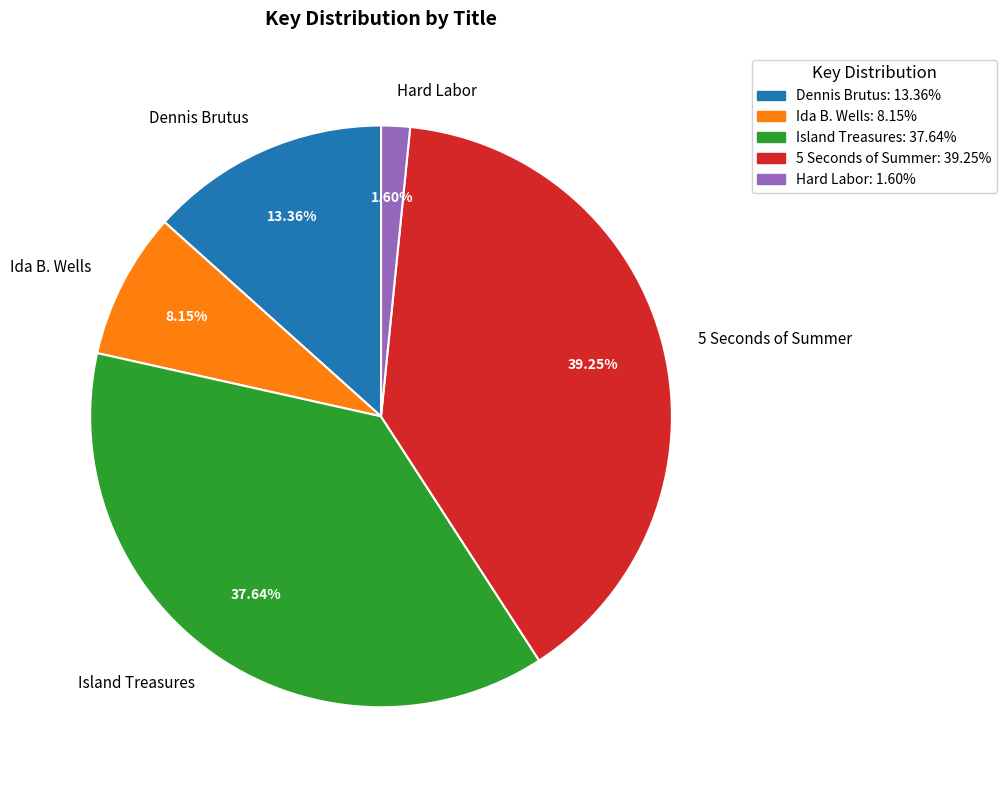

Does Dennis Brutus account for over 50% of the chart?

No